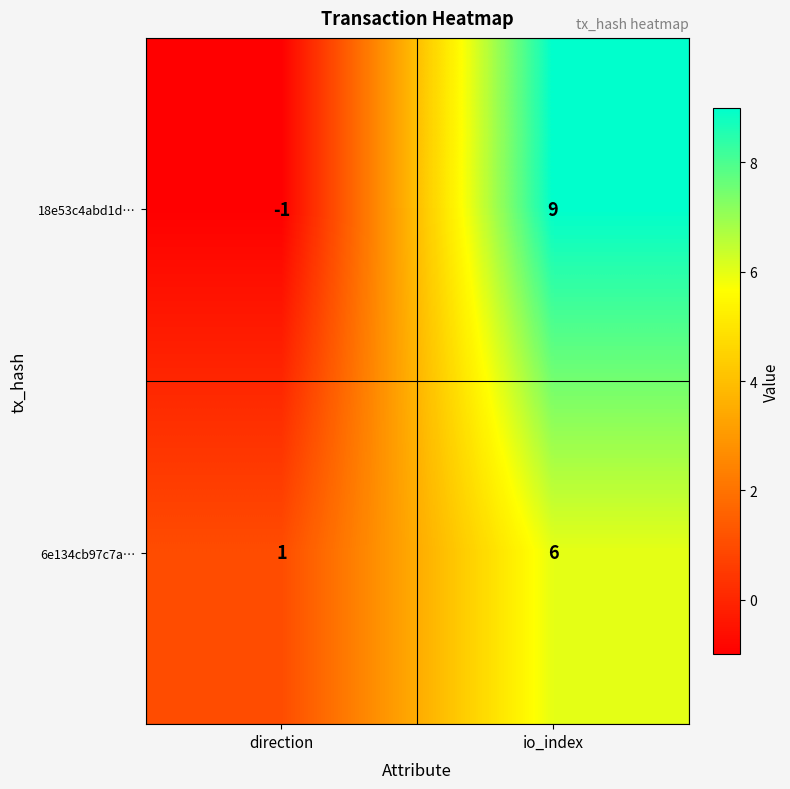

Rank the series by their maximum value, from highest to lowest.

18e53c4abd1d…, 6e134cb97c7a…